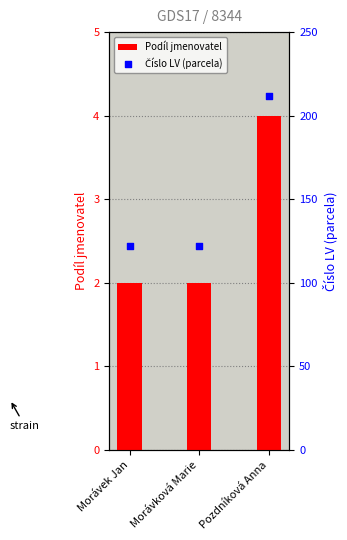

Which series reaches the minimum Y coordinate?

Podíl jmenovatel